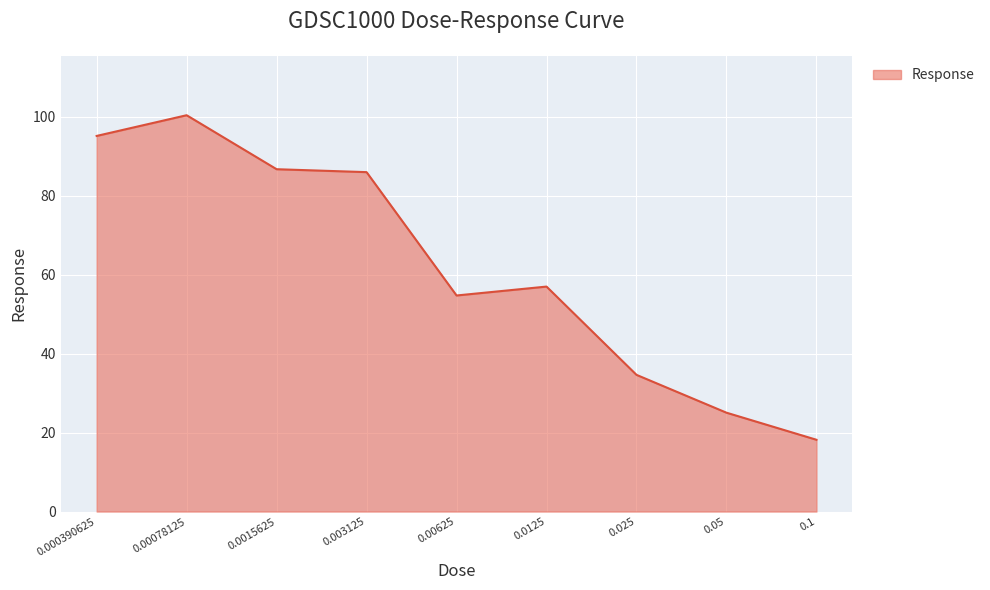

What is the maximum value shown in the chart?

100.4